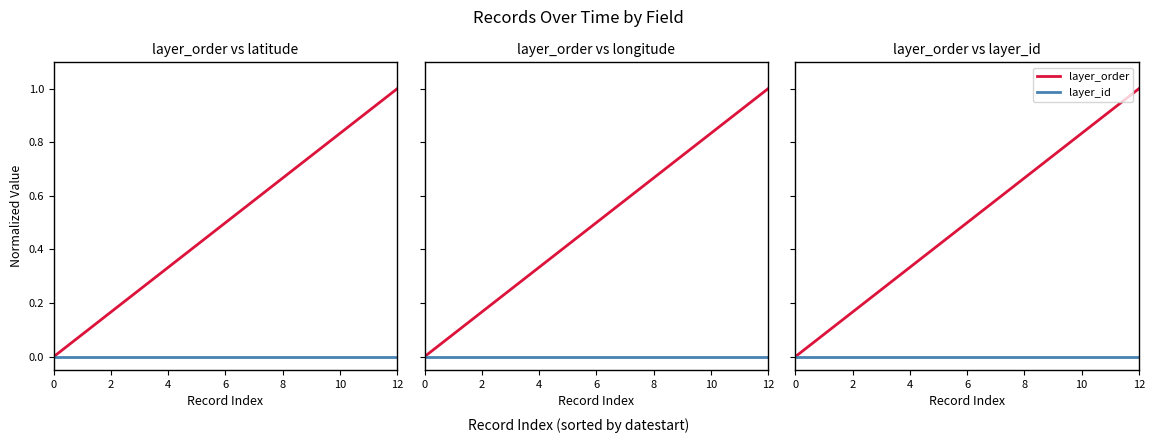

Which series has the widest spread of values?

layer_order